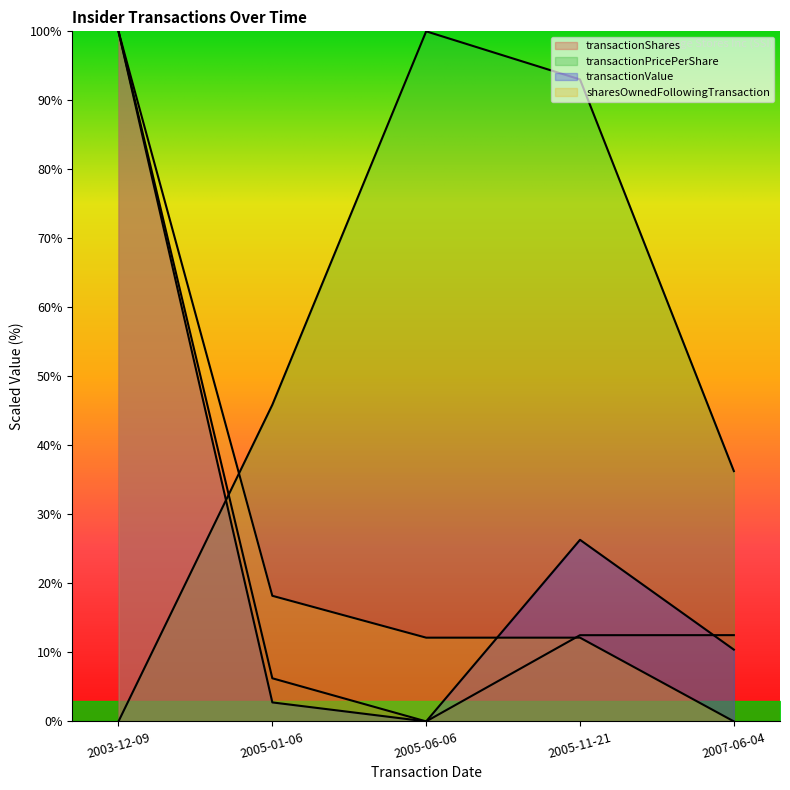

What is the label of the 1st point from the left?

2003-12-09